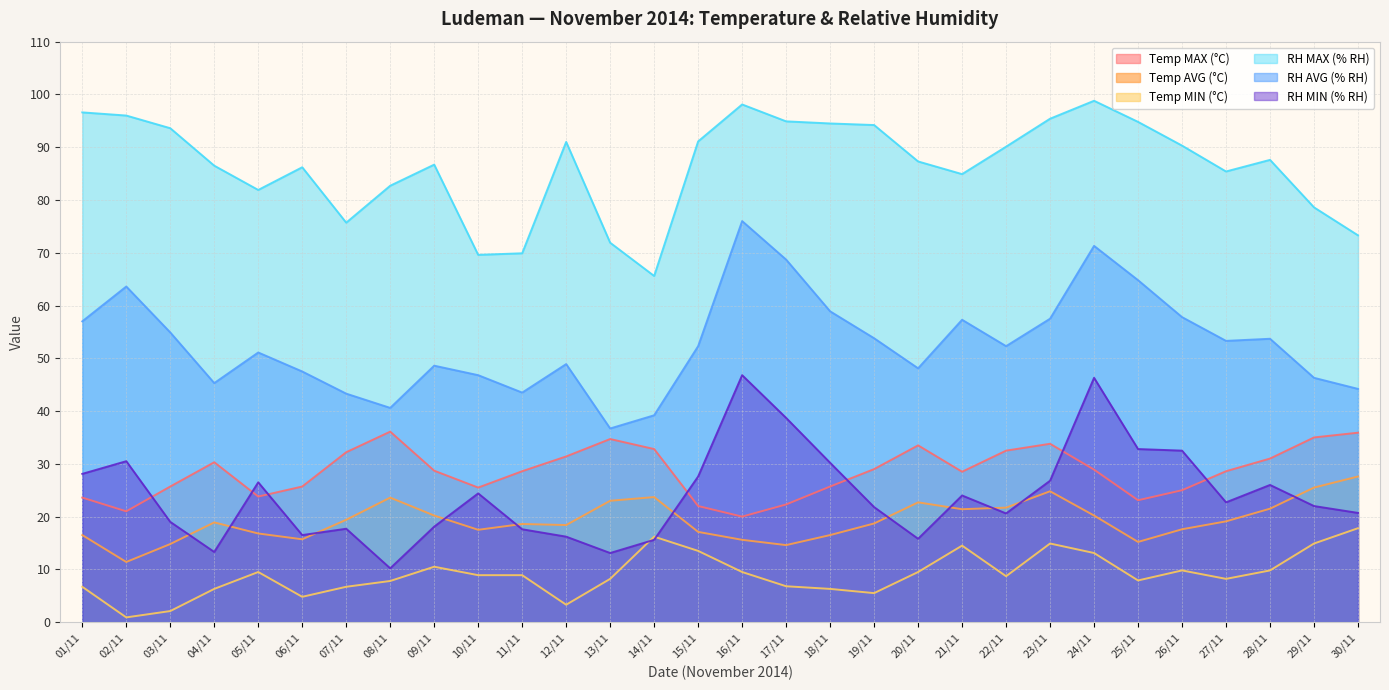

How many data points in Temp AVG (°C) are less than 18?

12